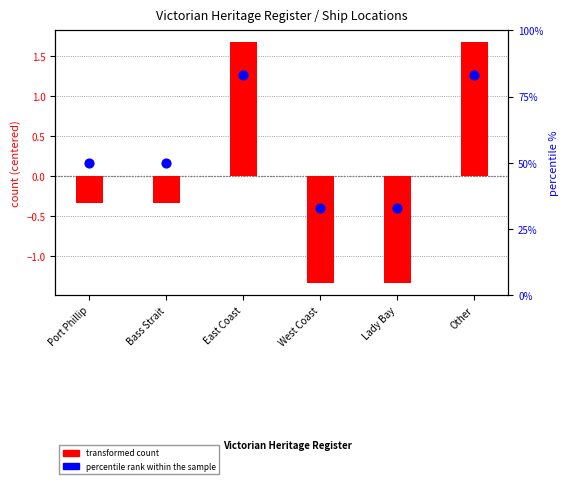

Which series contains the highest Y value?

percentile rank within the sample